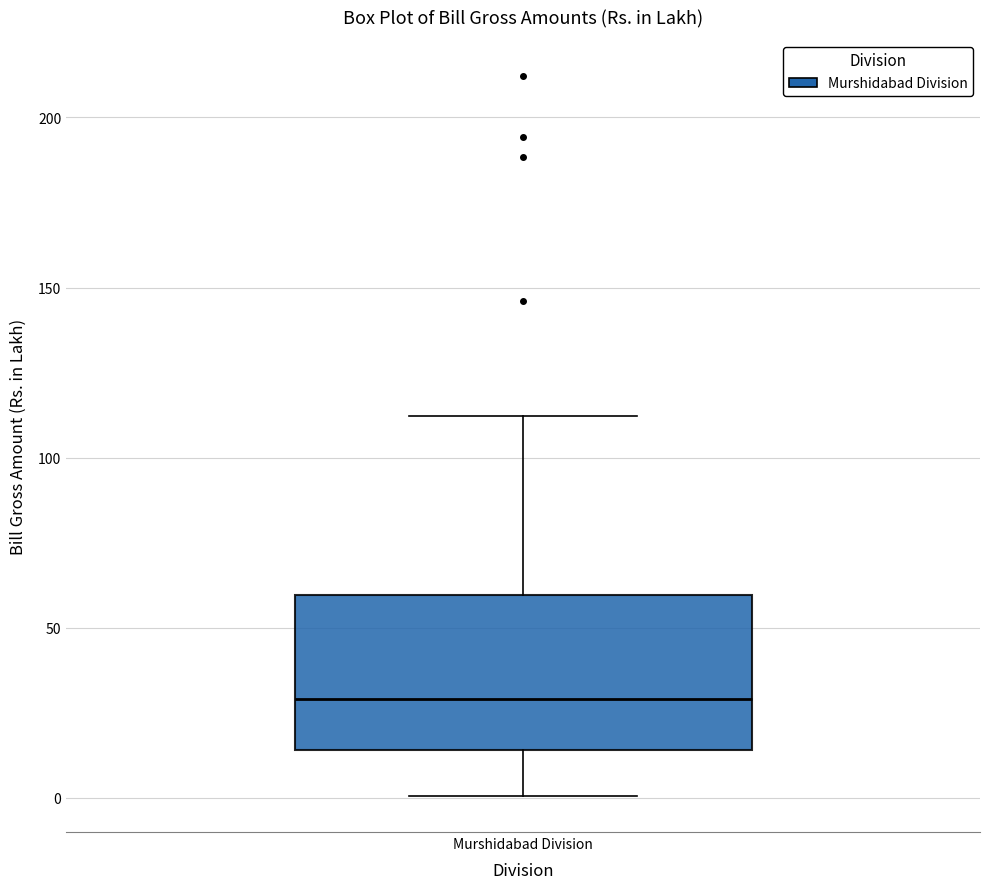

Read this box plot against the y-axis: the position of the median line, the range covered by the box, and the ends of both whiskers. The values are not printed on the chart, so give them approximately, as read against the axis.

median 30, box 15 to 60, whiskers 0 to 110